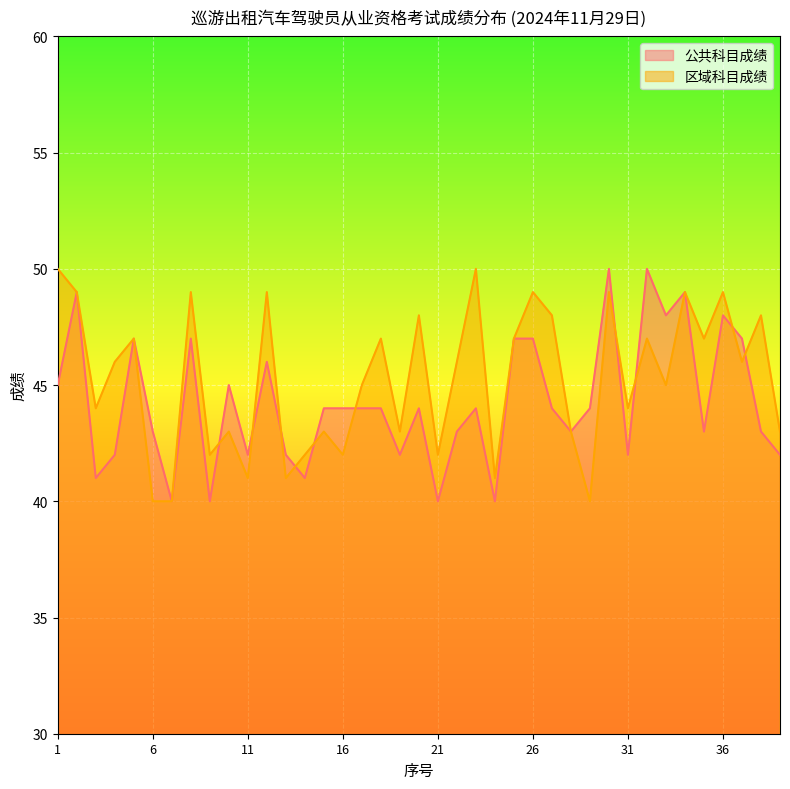

What are all the series names shown in the legend?

公共科目成绩, 区域科目成绩